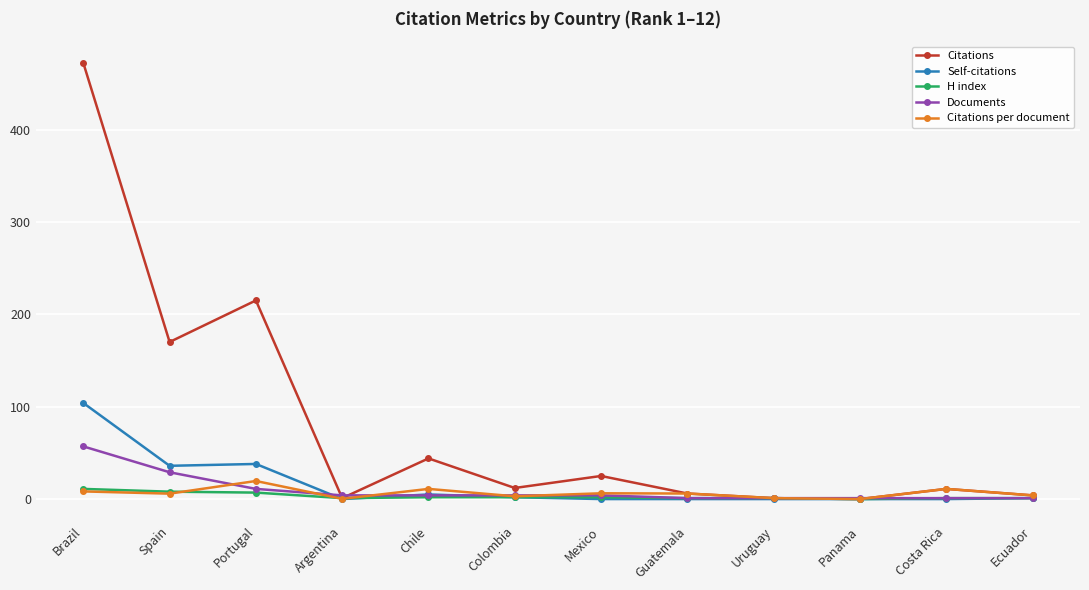

Is this an area chart (filled region under the line)?

No